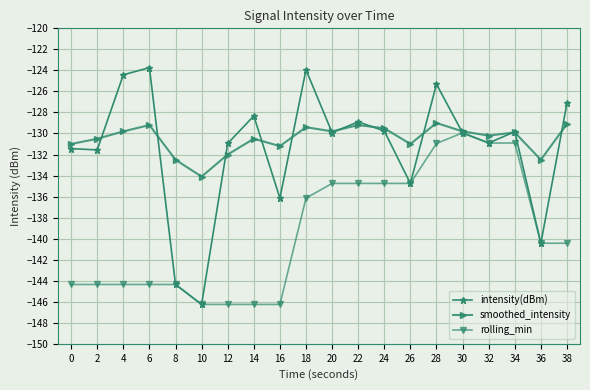

What is the difference between the intensity(dBm) values at 14 and 24?

1.4